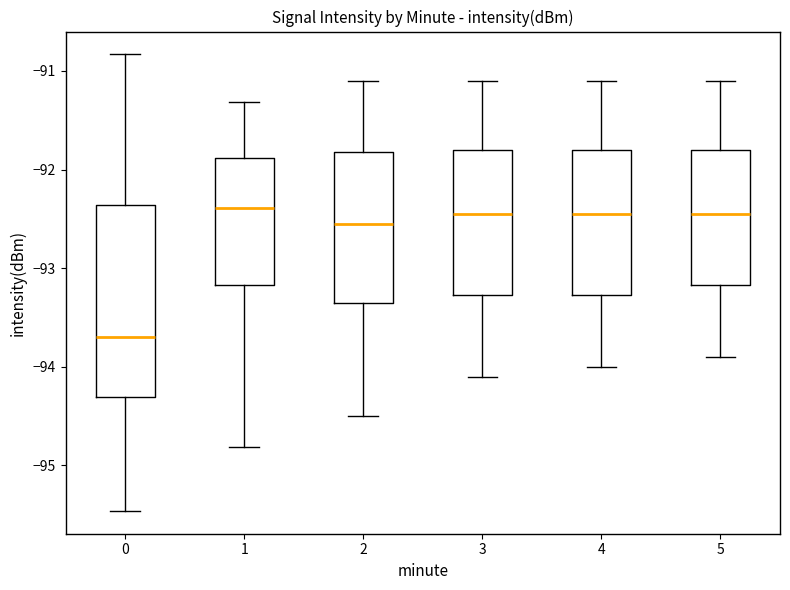

Reading left to right, read every box against the y-axis: the position of its median line, the range the box covers, and the ends of its whiskers. The values are not printed on the chart, so give them approximately, as read against the axis.

0: median -93.7, box -94.3 to -92.4, whiskers -95.5 to -90.8
1: median -92.4, box -93.2 to -91.9, whiskers -94.8 to -91.3
2: median -92.5, box -93.3 to -91.8, whiskers -94.5 to -91.1
3: median -92.4, box -93.3 to -91.8, whiskers -94.1 to -91.1
4: median -92.4, box -93.3 to -91.8, whiskers -94.0 to -91.1
5: median -92.4, box -93.2 to -91.8, whiskers -93.9 to -91.1